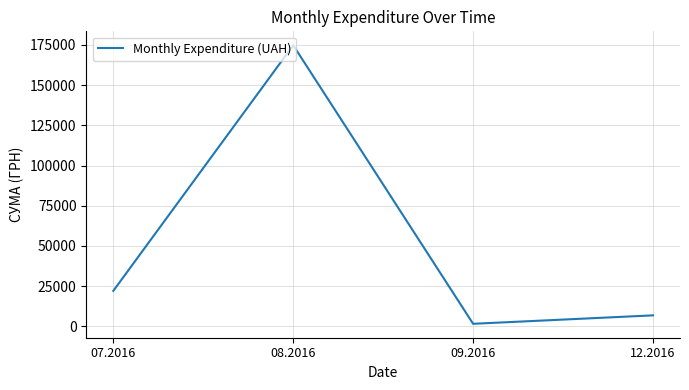

What is the change in value from 07.2016 to 12.2016?

-15253.0